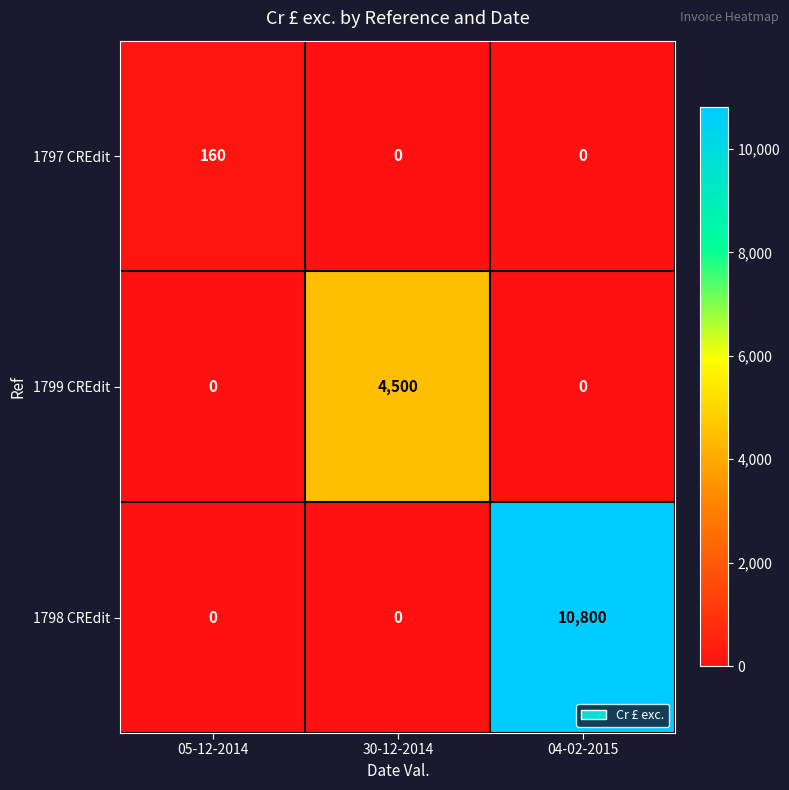

How many 1798 CREdit values are between 0 and 10800?

3